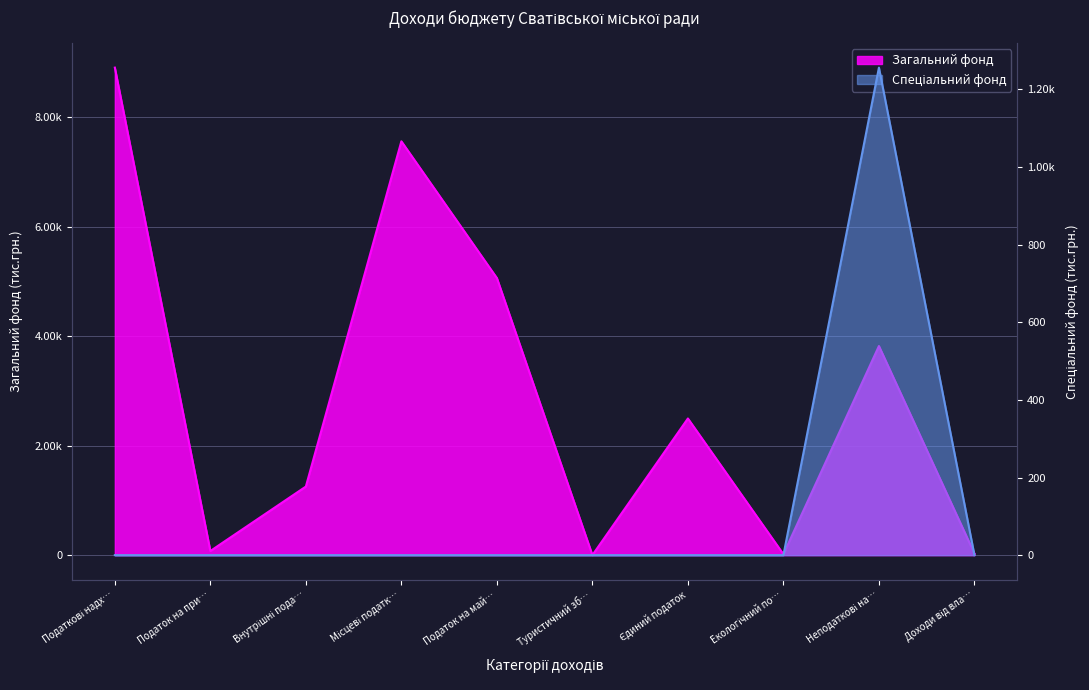

Which series changed the most between Єдиний податок and Доходи від вла…?

Загальний фонд